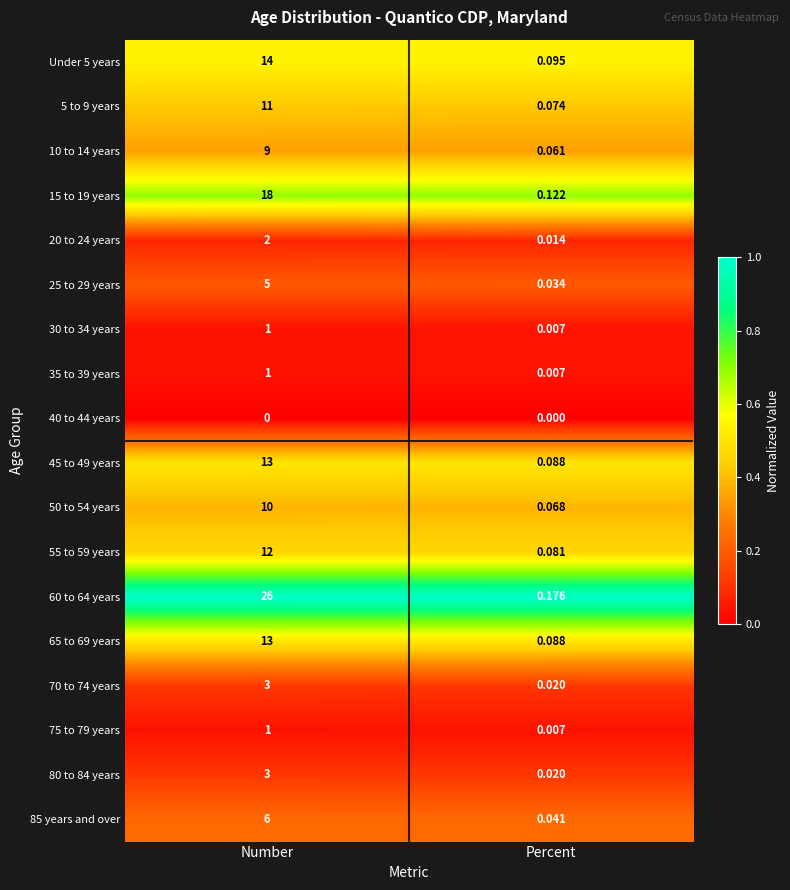

Is the value of 40 to 44 years at Percent greater than the value of 50 to 54 years at Number?

No